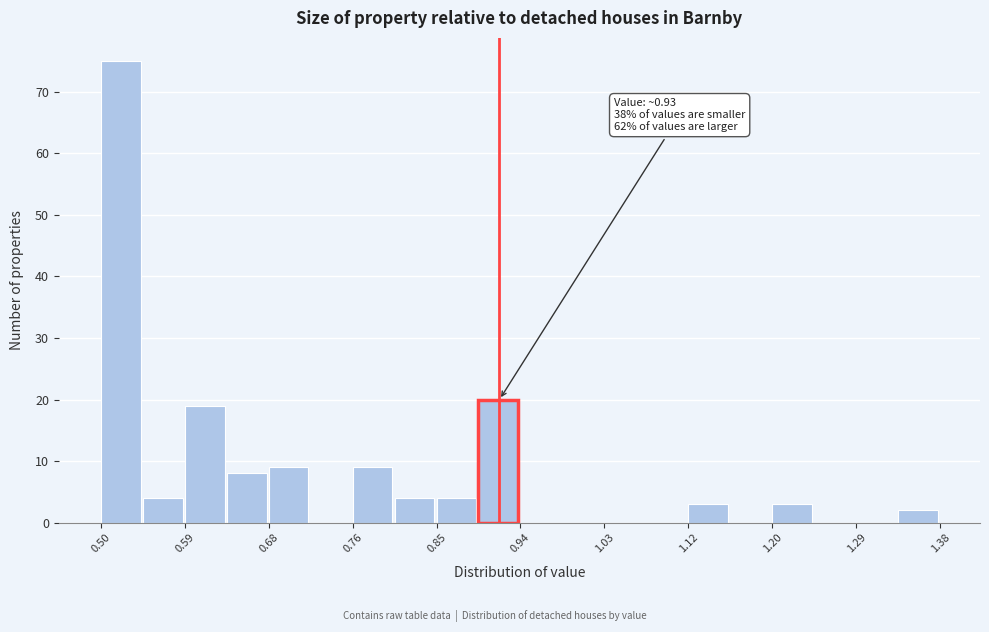

Over which range of the x-axis is the bar tallest?

0.500 to 0.544